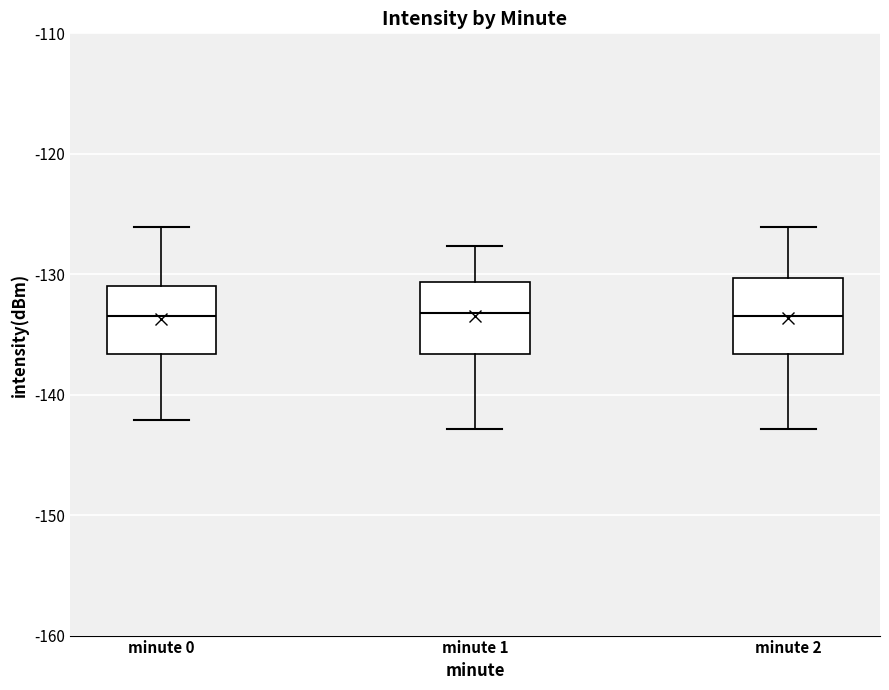

Where does the median line of the box for minute 0 sit on the y-axis? The values are not printed on the chart, so give them approximately, as read against the axis.

-133